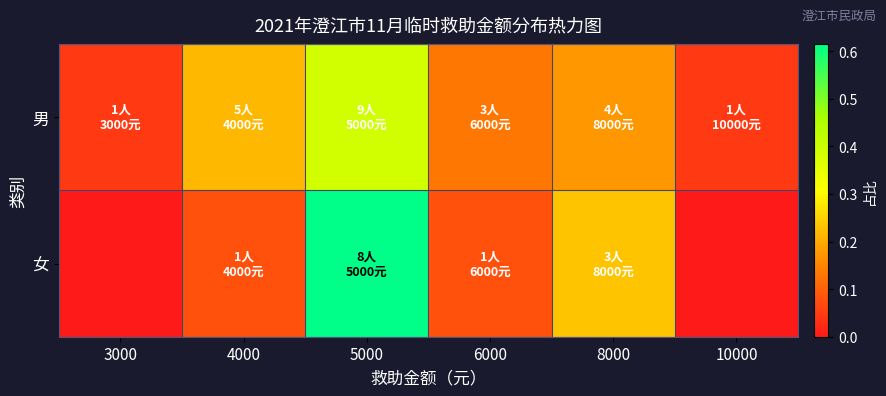

Which series has the largest total across all categories?

男